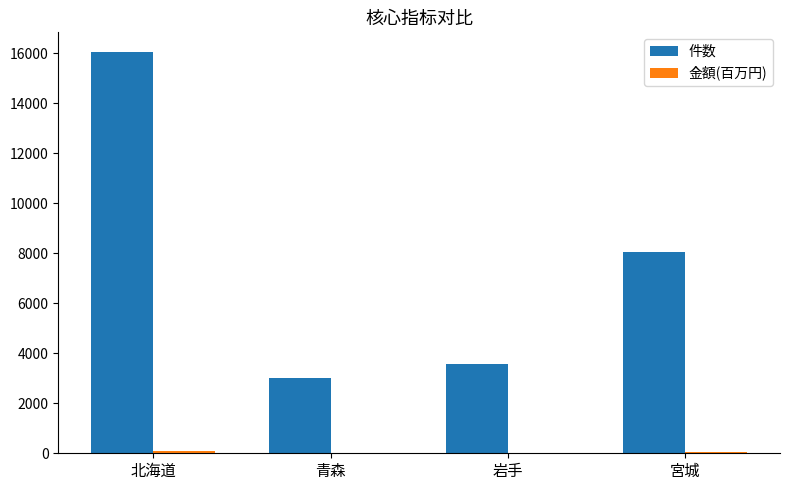

Are the bars horizontal?

No